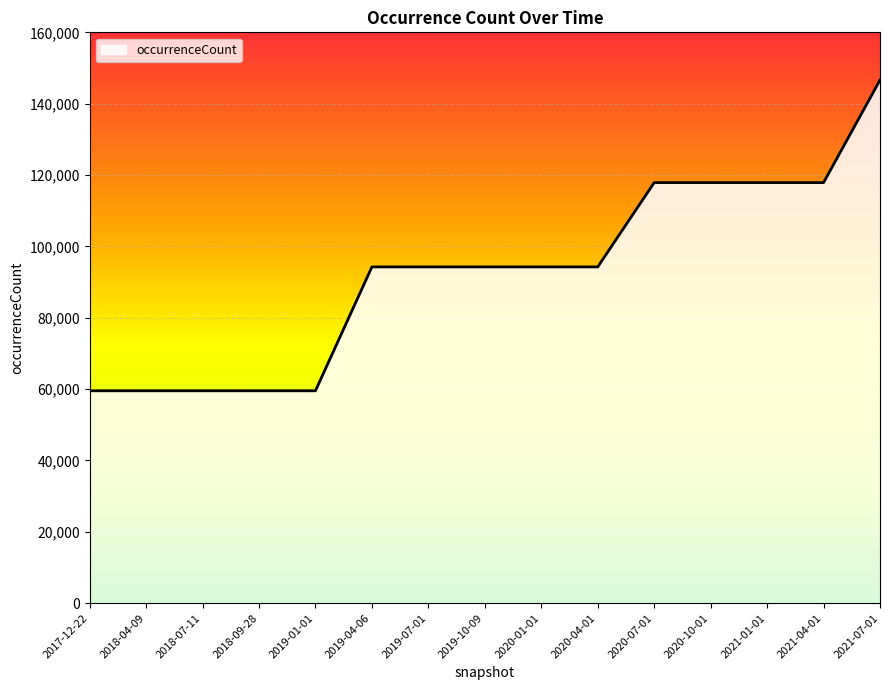

Is it true that the value at 2021-04-01 is 117876?

True